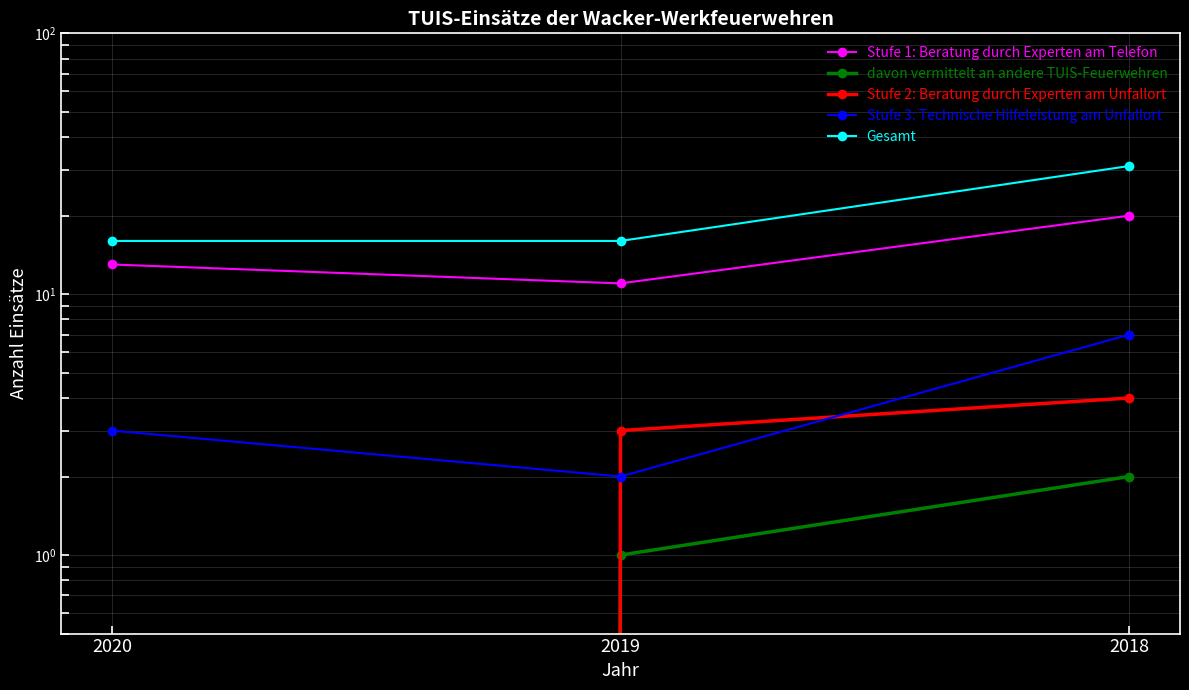

What is the difference between the Stufe 3: Technische Hilfeleistung am Unfallort values at 2019 and 2018?

5